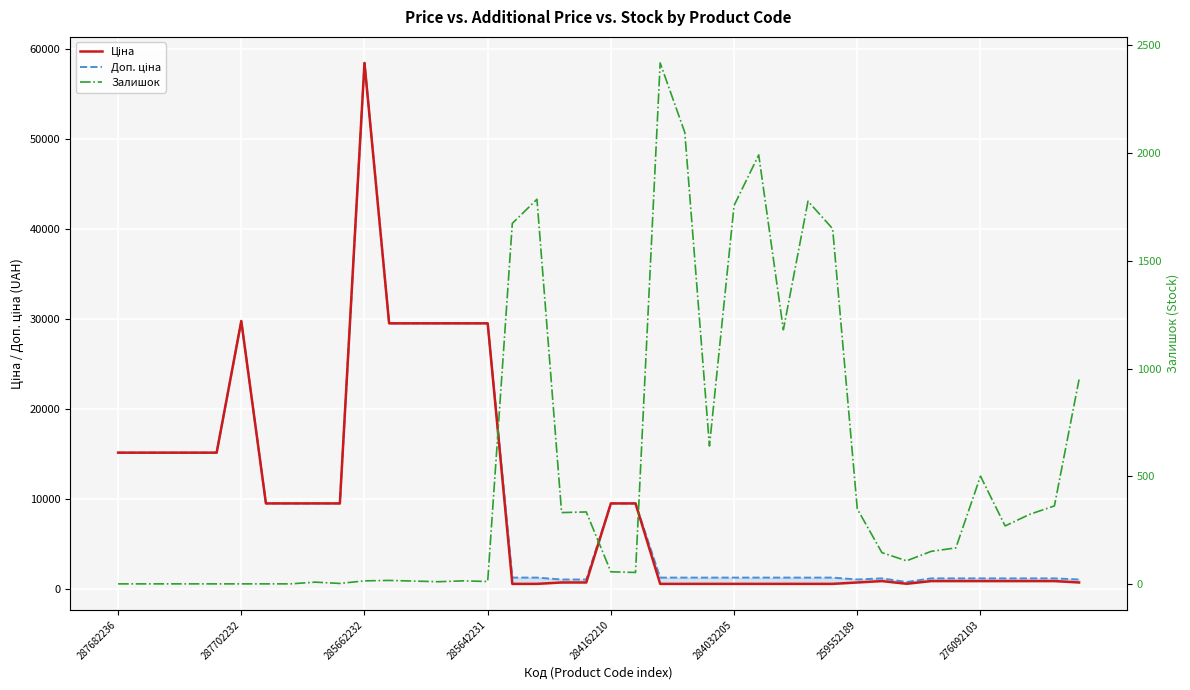

What are all the series names shown in the legend?

Ціна, Доп. ціна, Залишок